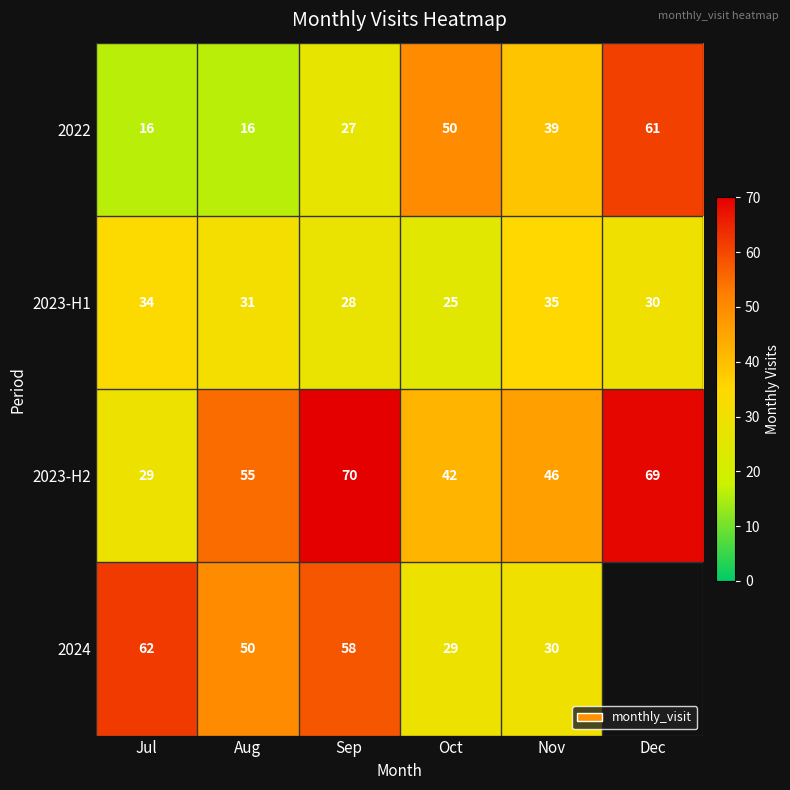

What is the minimum value for 2023-H1?

25